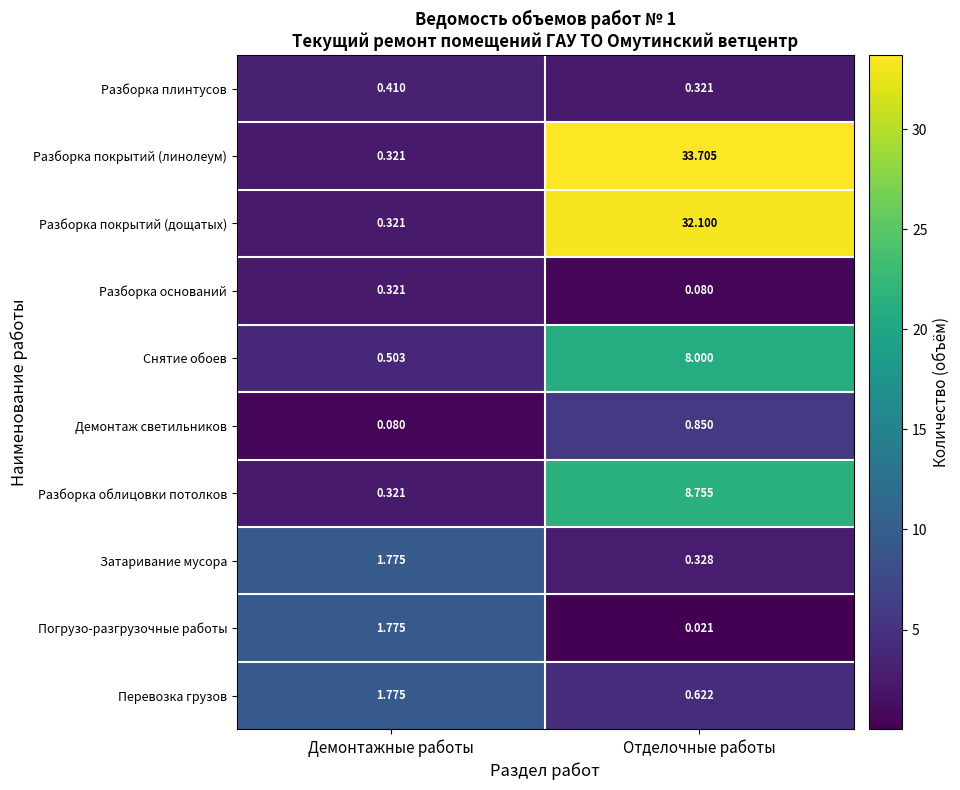

Rank the categories by Разборка облицовки потолков value from highest to lowest.

Отделочные работы, Демонтажные работы